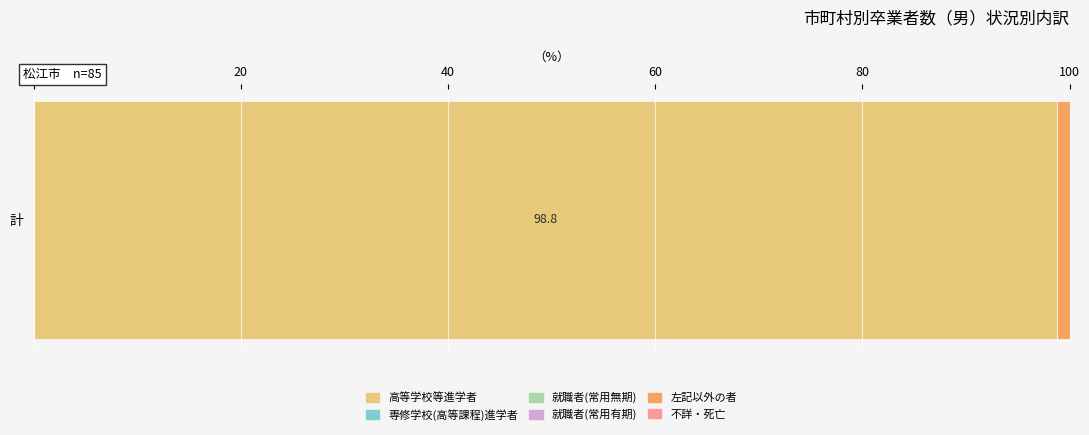

List the labels in order of 高等学校等進学者 value, smallest first.

計